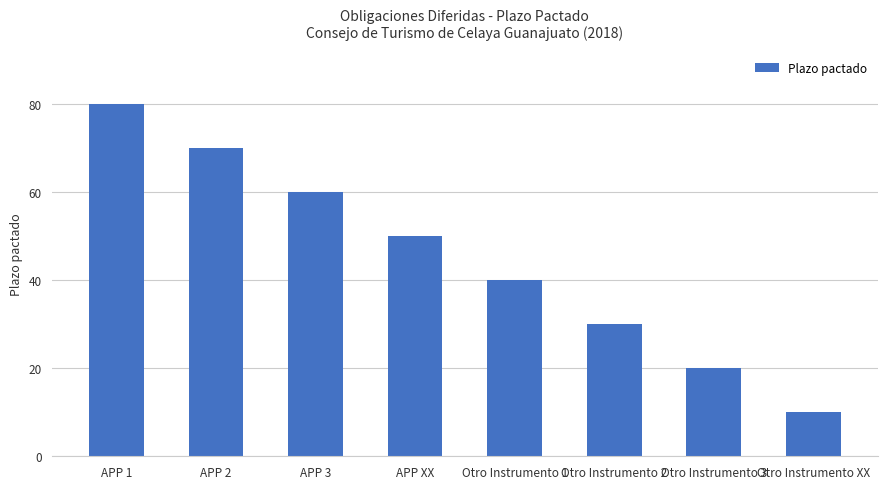

List the labels in order of value, largest first.

APP 1, APP 2, APP 3, APP XX, Otro Instrumento 1, Otro Instrumento 2, Otro Instrumento 3, Otro Instrumento XX